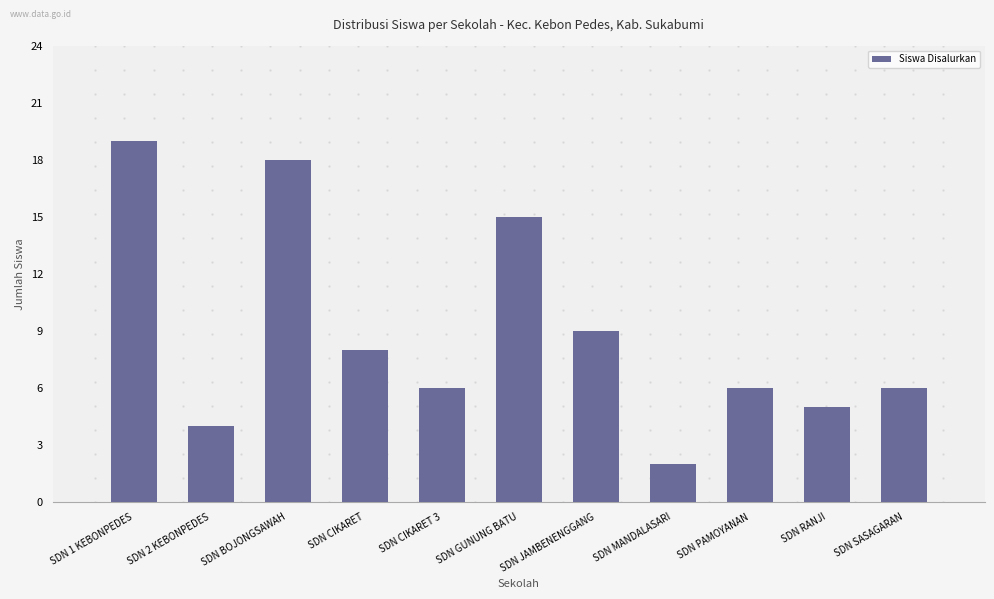

Count the number of data series in this chart.

1